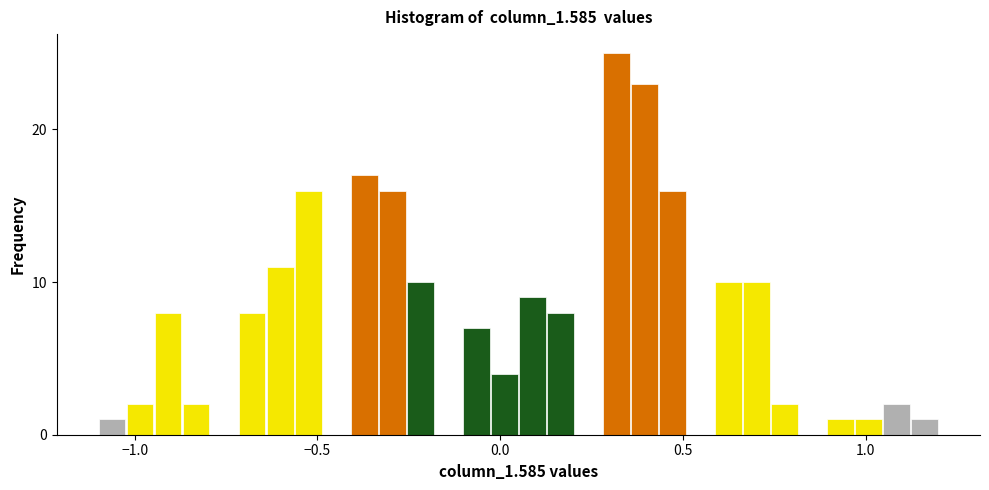

Around what value on the x-axis is the tallest bar? Give the approximate position of its centre, as read against the axis.

0.30